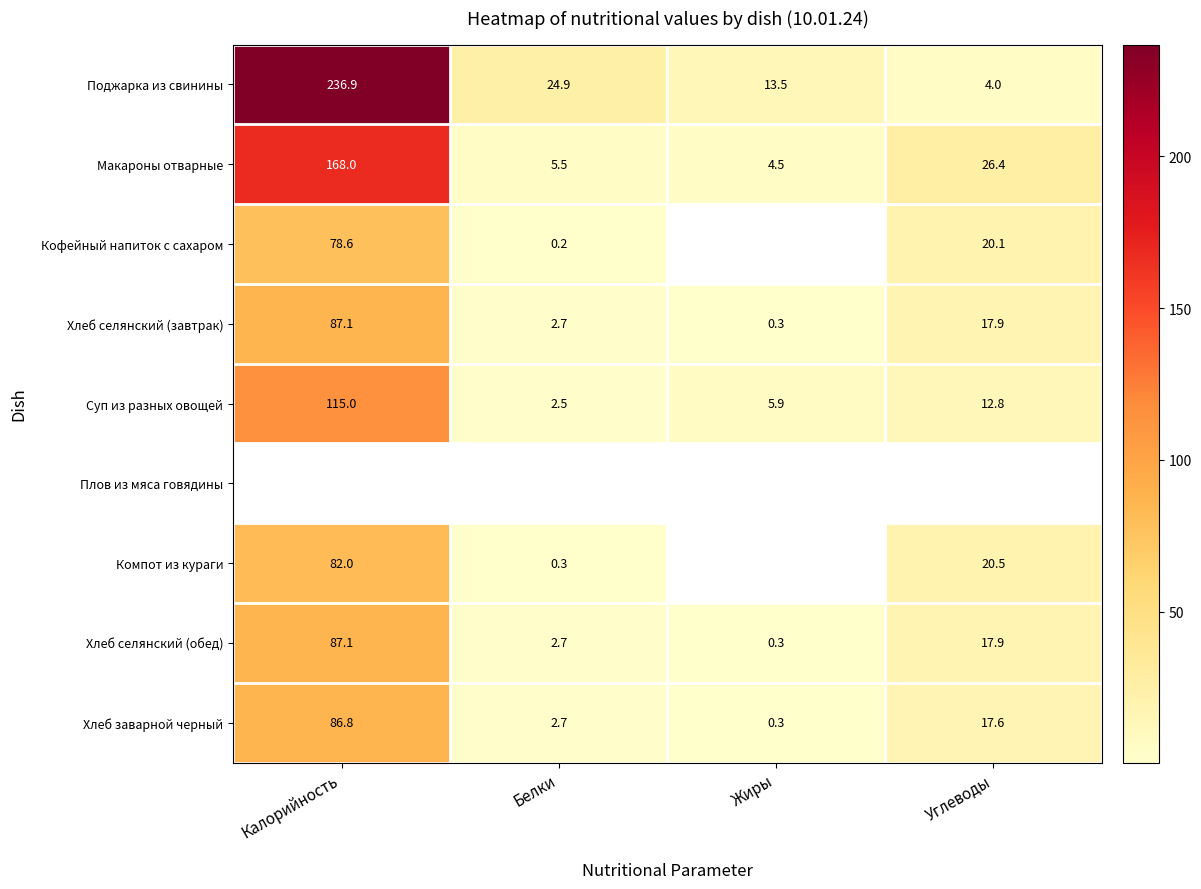

Is the value of Компот из кураги at Калорийность greater than the value of Суп из разных овощей at Калорийность?

No